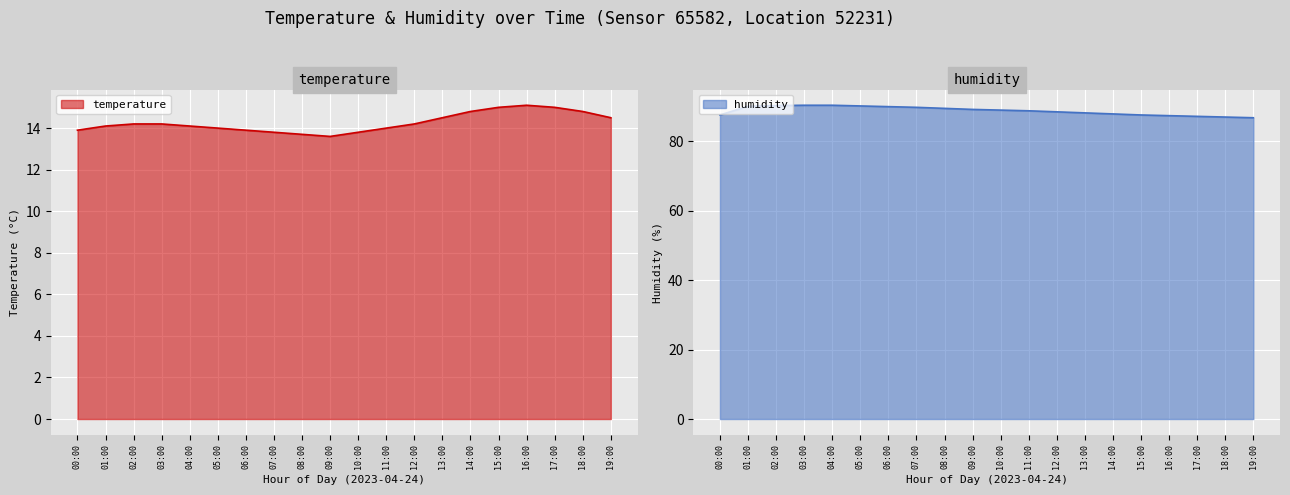

Is the value of temperature at 11:00 greater than the value of humidity at 13:00?

No